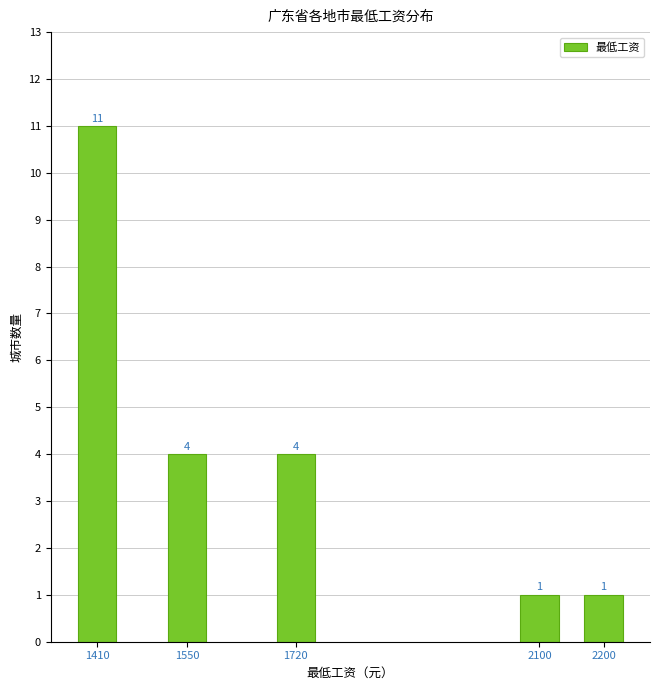

Reading right to left, transcribe all the data shown in this chart.

2200=1	2100=1	1720=4	1550=4	1410=11